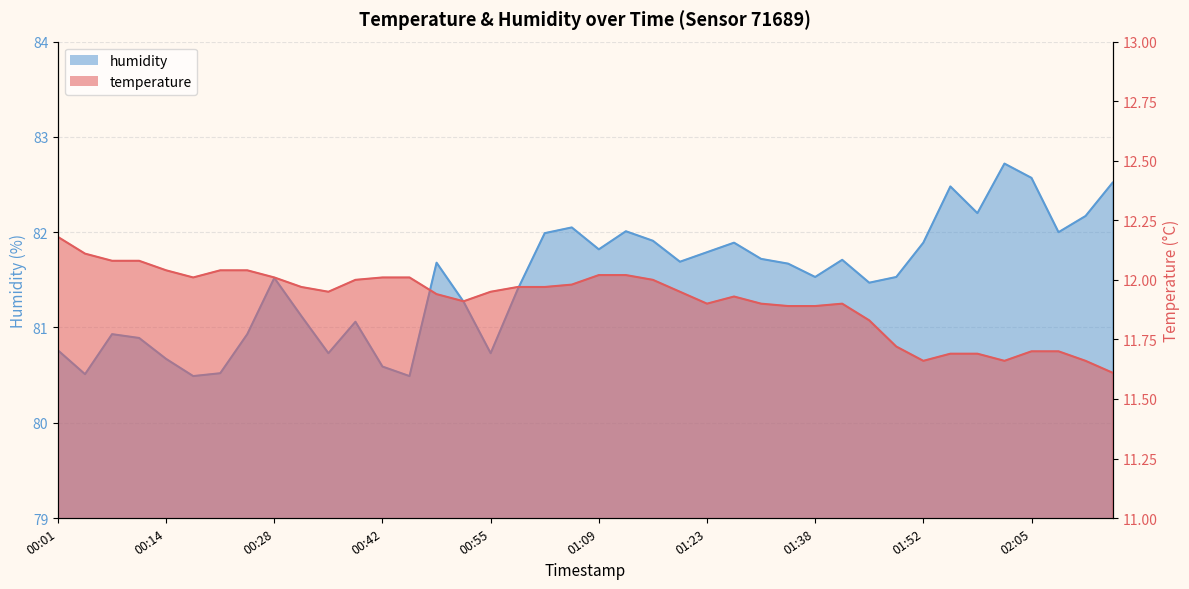

What is the value of the humidity point at the 28th from the left?

81.7